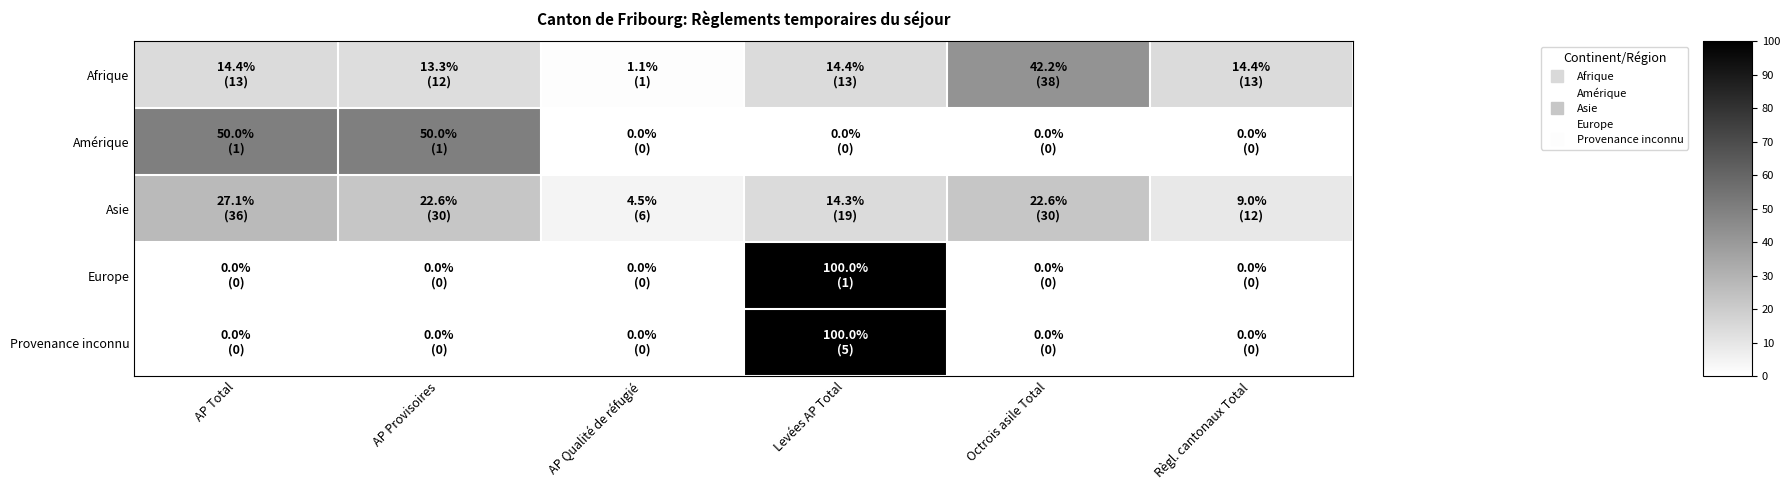

Reading right to left, what are all the values shown in this chart?

Afrique: Règl. cantonaux Total=14.4	Octrois asile Total=42.2	Levées AP Total=14.4	AP Qualité de réfugié=1.1	AP Provisoires=13.3	AP Total=14.4
Amérique: Règl. cantonaux Total=0.0	Octrois asile Total=0.0	Levées AP Total=0.0	AP Qualité de réfugié=0.0	AP Provisoires=50.0	AP Total=50.0
Asie: Règl. cantonaux Total=9.0	Octrois asile Total=22.6	Levées AP Total=14.3	AP Qualité de réfugié=4.5	AP Provisoires=22.6	AP Total=27.1
Europe: Règl. cantonaux Total=0.0	Octrois asile Total=0.0	Levées AP Total=100.0	AP Qualité de réfugié=0.0	AP Provisoires=0.0	AP Total=0.0
Provenance inconnu: Règl. cantonaux Total=0.0	Octrois asile Total=0.0	Levées AP Total=100.0	AP Qualité de réfugié=0.0	AP Provisoires=0.0	AP Total=0.0